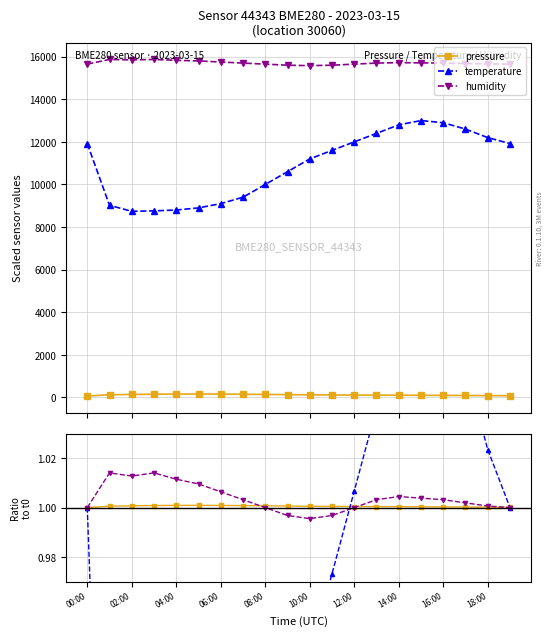

Reading left to right, transcribe all the data shown in this chart.

pressure: 1.0	1.0	1.0	1.0	1.0	1.0	1.0	1.0	1.0	1.0	1.0	1.0	1.0	1.0	1.0	1.0	1.0	1.0	1.0	1.0
temperature: 1.0	0.8	0.7	0.7	0.7	0.7	0.8	0.8	0.8	0.9	0.9	1.0	1.0	1.0	1.1	1.1	1.1	1.1	1.0	1.0
humidity: 1.0	1.0	1.0	1.0	1.0	1.0	1.0	1.0	1.0	1.0	1.0	1.0	1.0	1.0	1.0	1.0	1.0	1.0	1.0	1.0